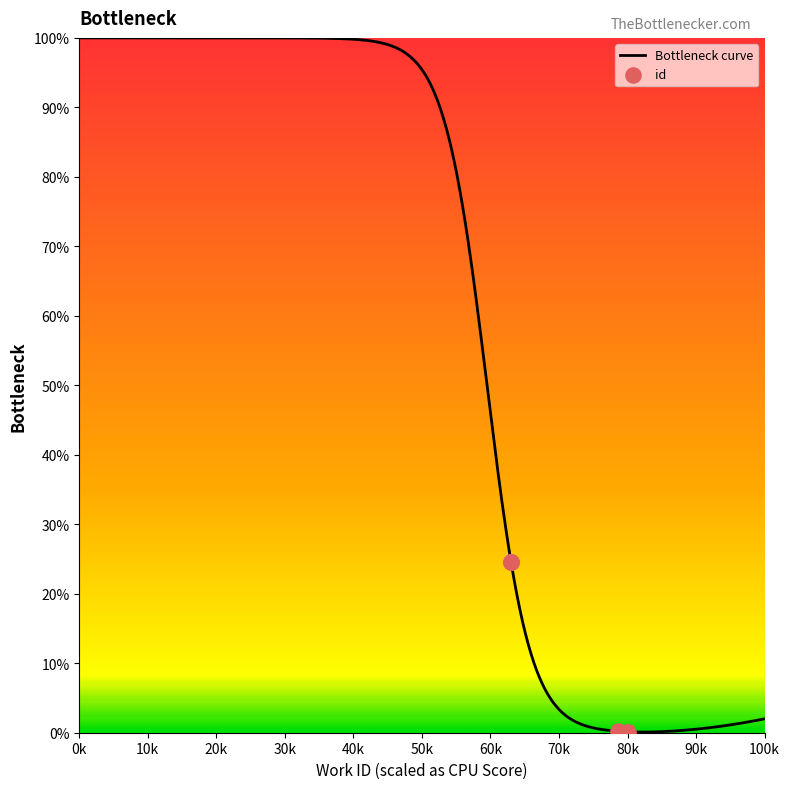

Between 5063 and 5063, which is larger?

5063